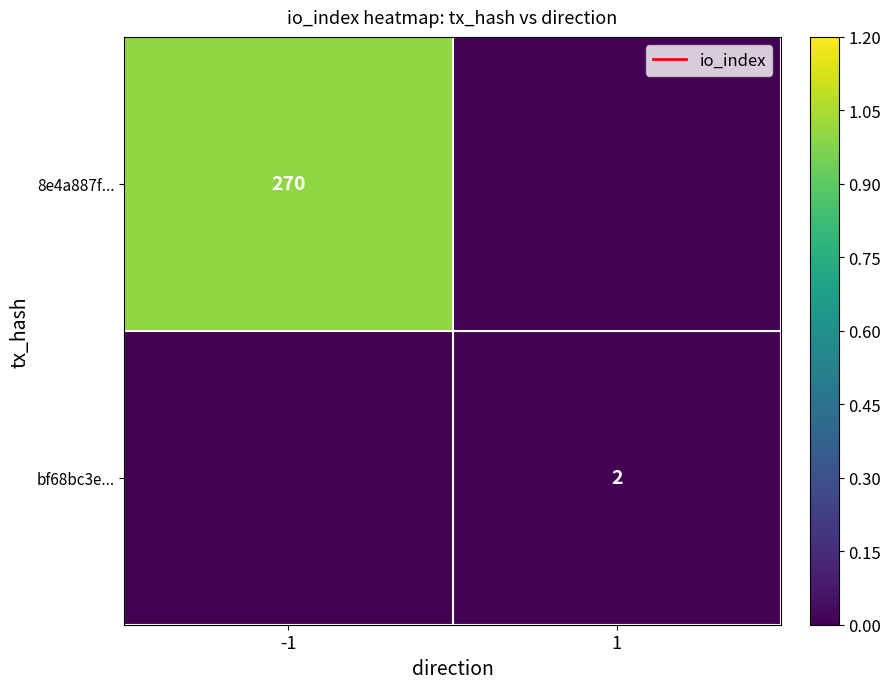

Is it true that bf68bc3e... equals 2 at 1?

True